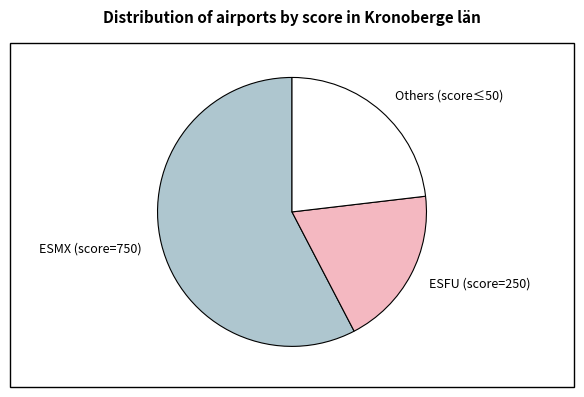

Is it true that Others (score≤50) is 23% of the pie?

True